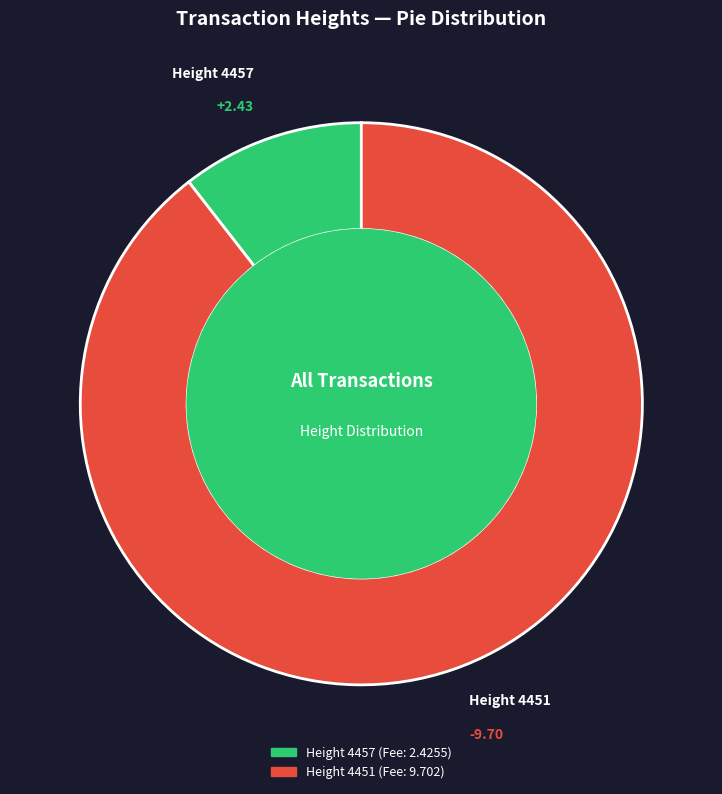

Is there any slice that represents more than half of the pie?

Yes